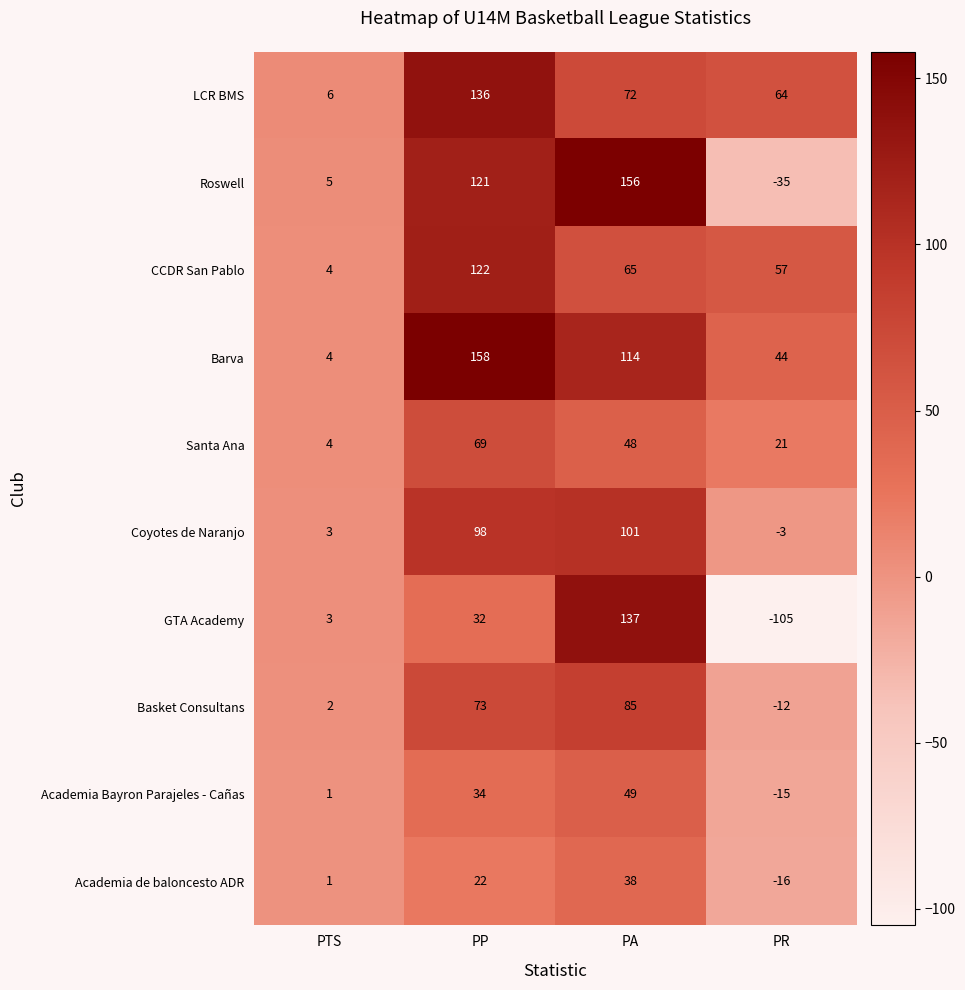

Which series has the largest total across all categories?

Barva